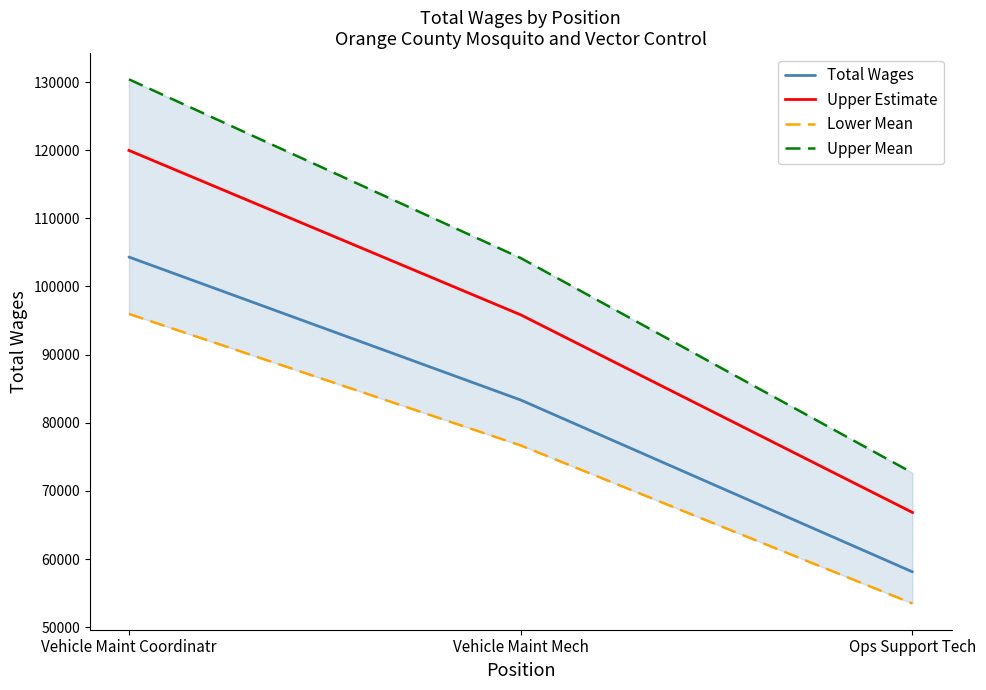

Which label corresponds to the smallest value in the chart?

Ops Support Tech